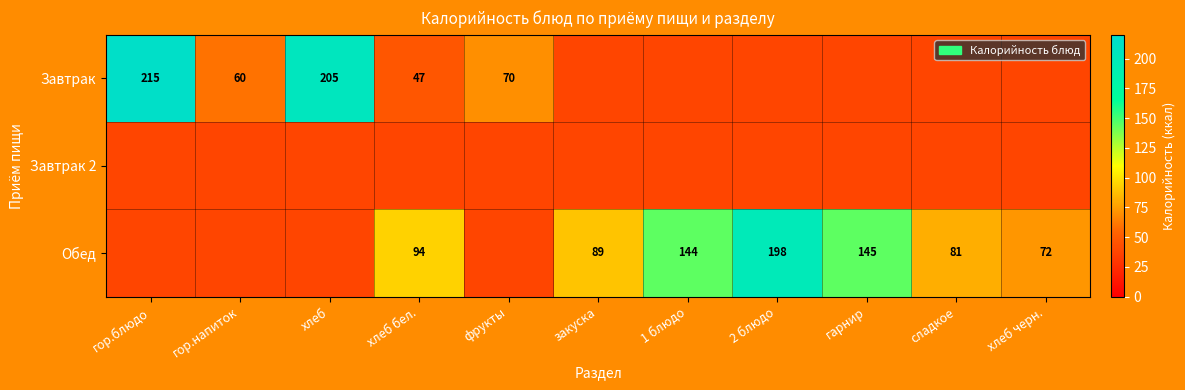

What is the sum of the Обед values at хлеб бел. and гарнир?

239